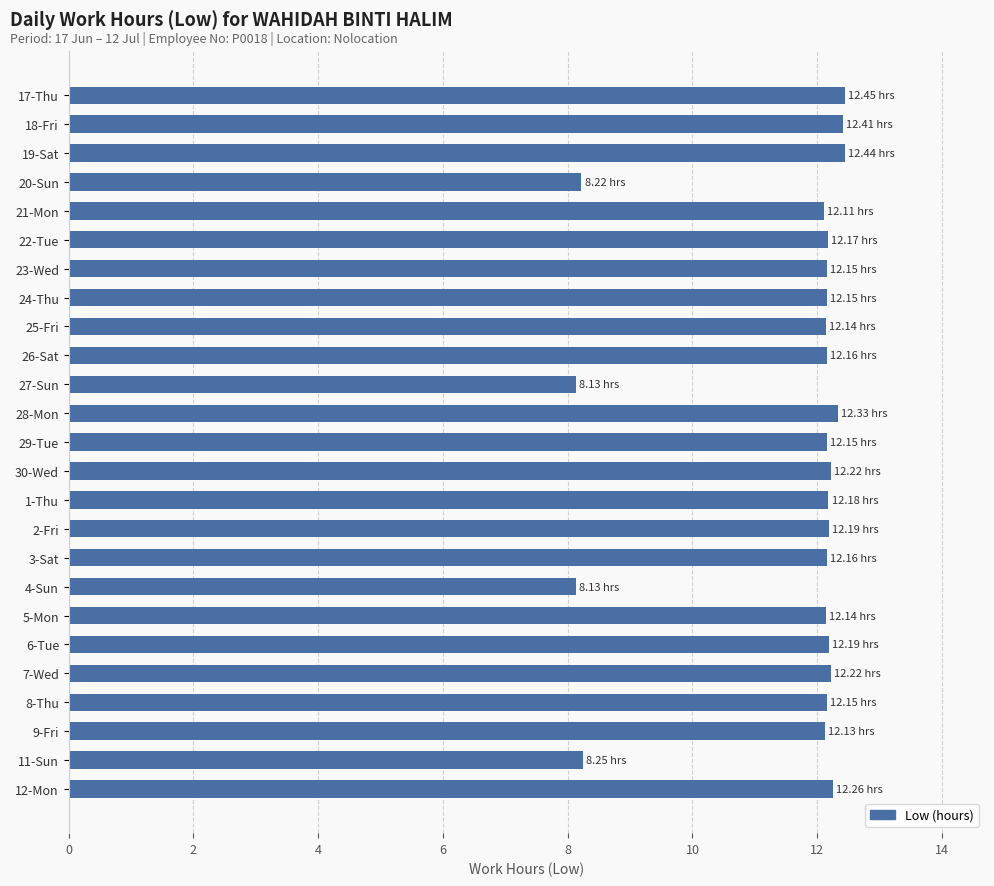

What is the difference between the maximum and minimum values?

4.3